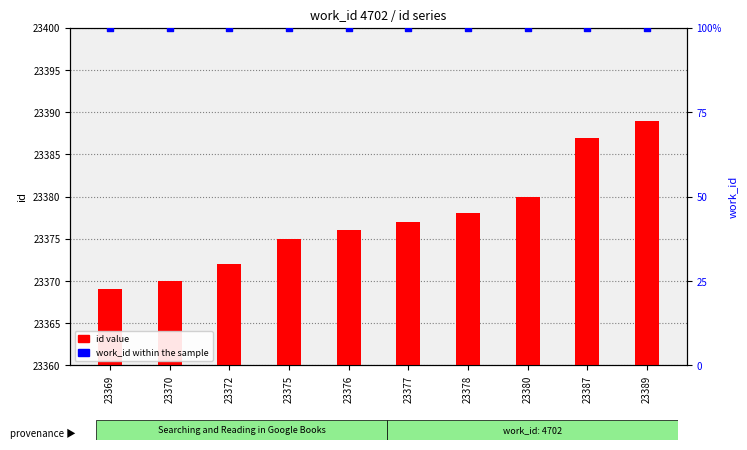

Is the value of work_id within the sample at 23377 greater than the value of id value at 23375?

No